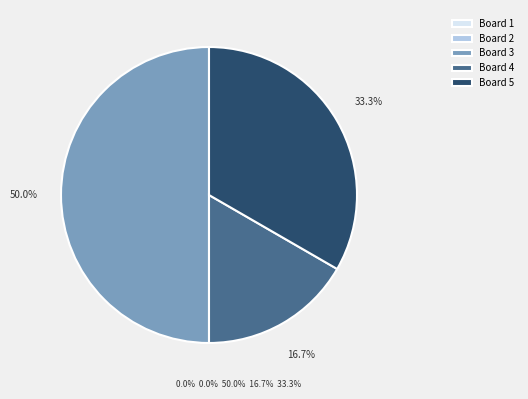

How much of the chart is everything except Board 4?

83.3%